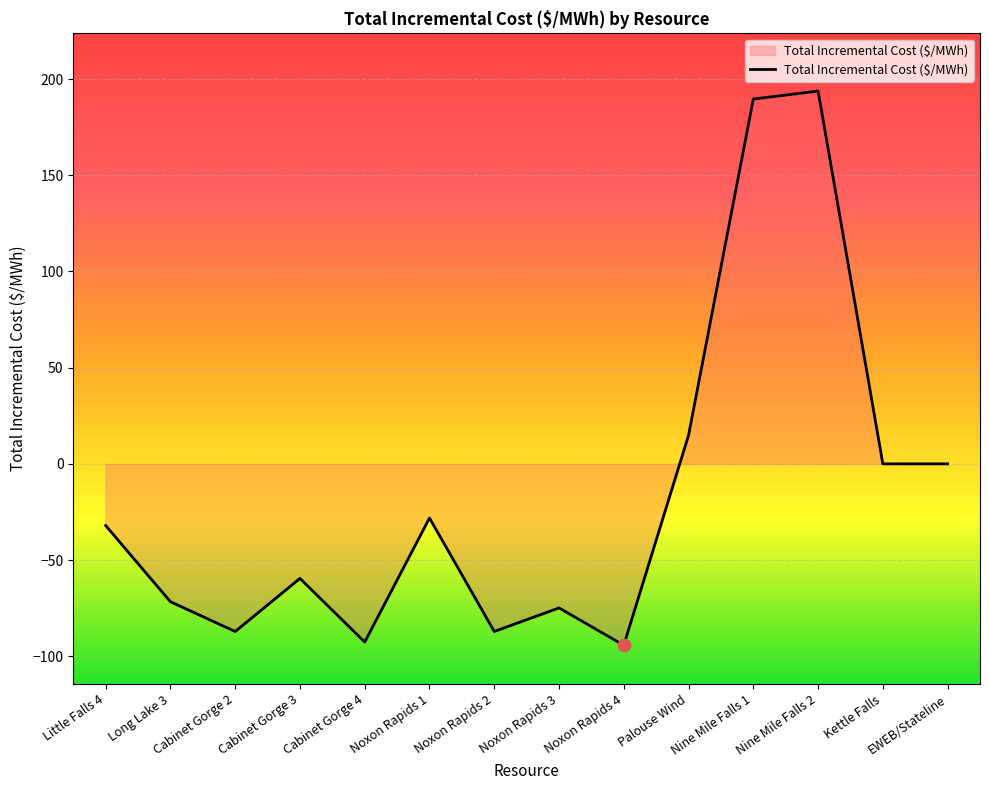

What is the change in value from Cabinet Gorge 3 to Nine Mile Falls 1?

+249.2